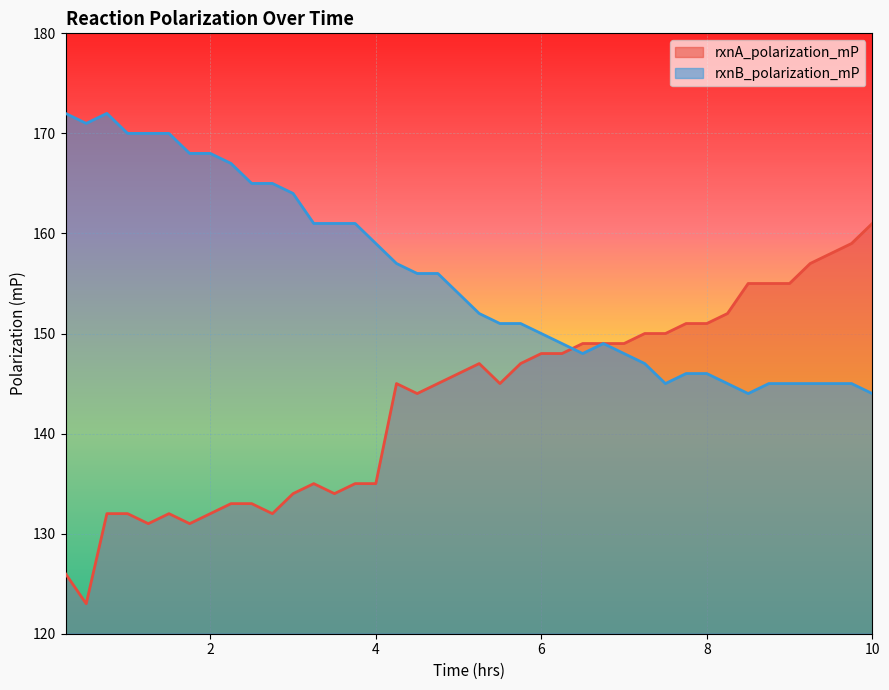

What is the minimum value for rxnA_polarization_mP?

123